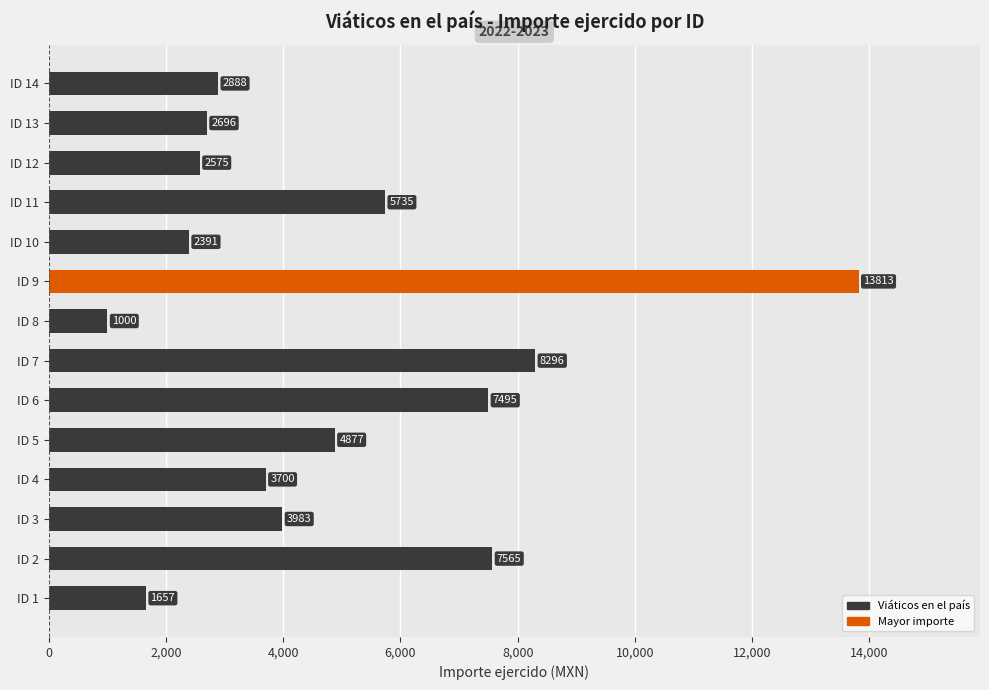

Which category has the lowest value across all series?

ID 8